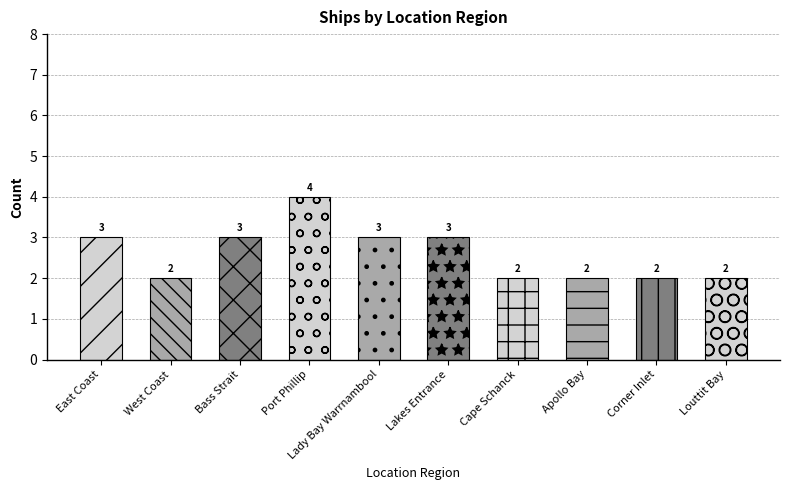

Reading left to right, list all the values displayed in this chart.

3	2	3	4	3	3	2	2	2	2